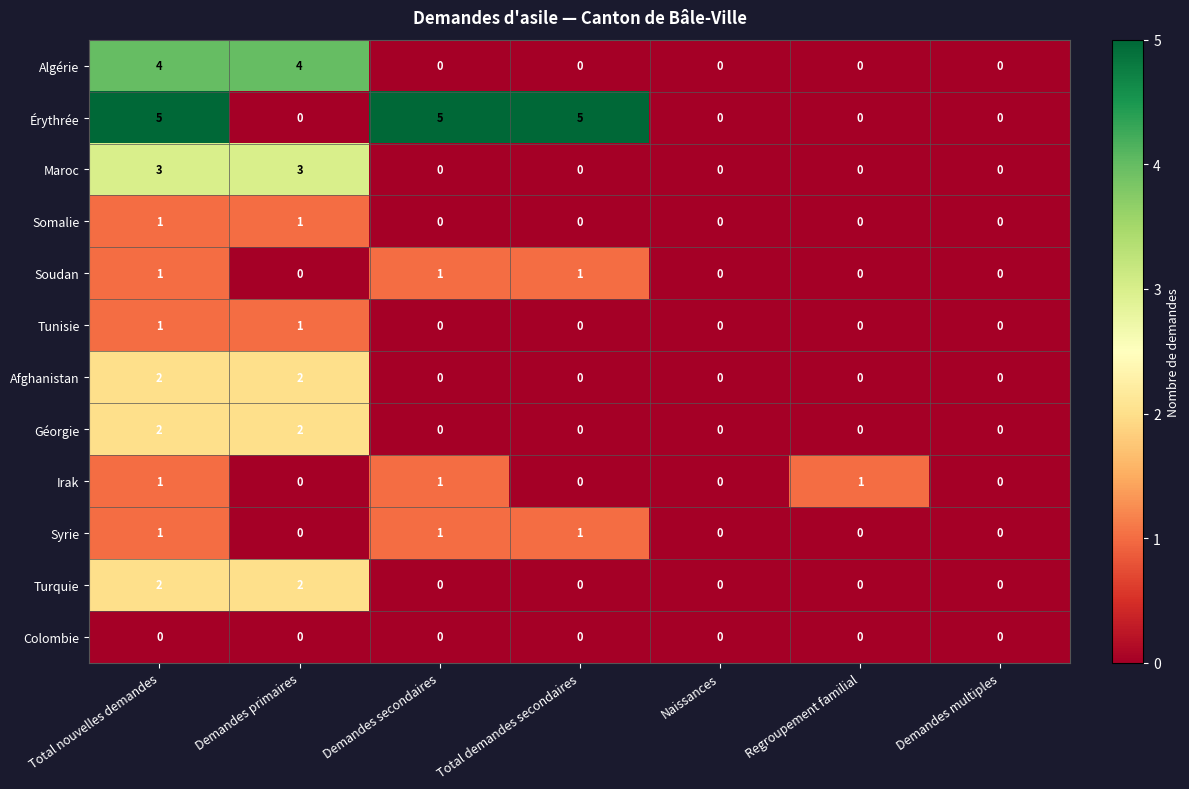

What is the maximum value shown in the chart?

5